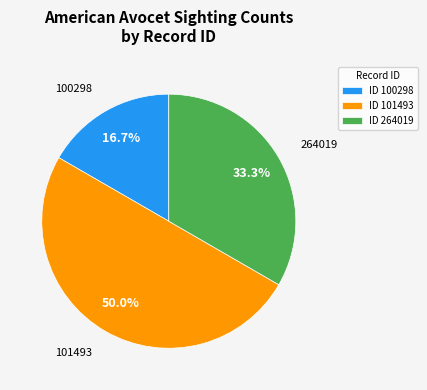

To the nearest percent, what percentage of the pie is 264019?

33%